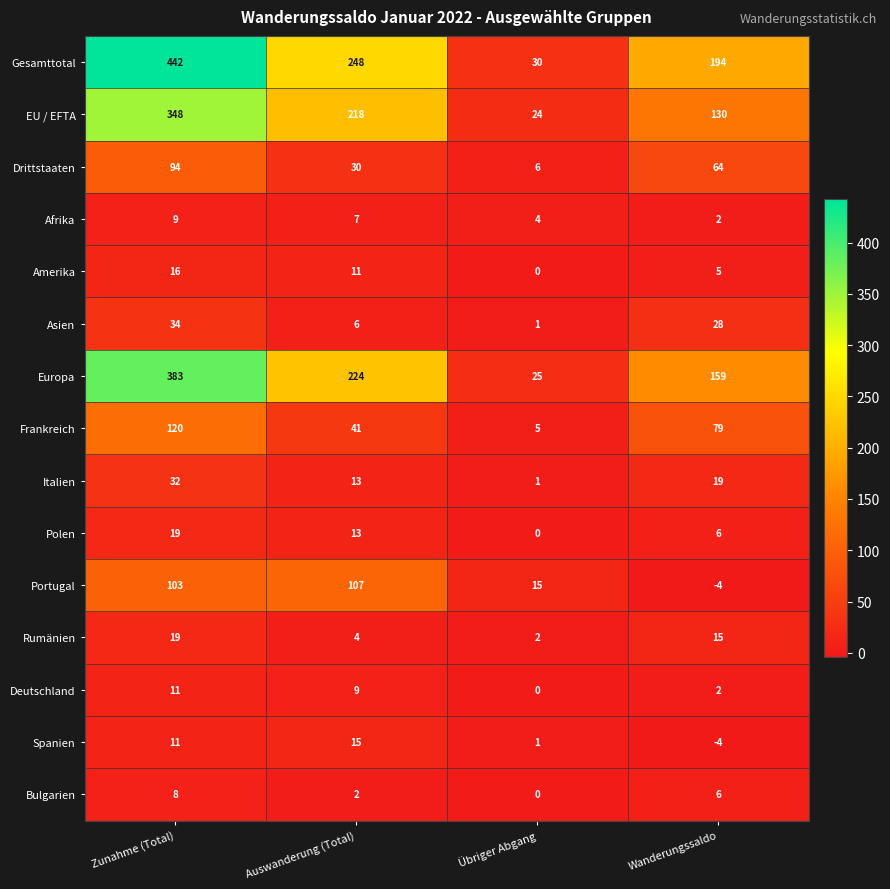

The Gesamttotal series shows 194 at Wanderungssaldo. True or false?

True